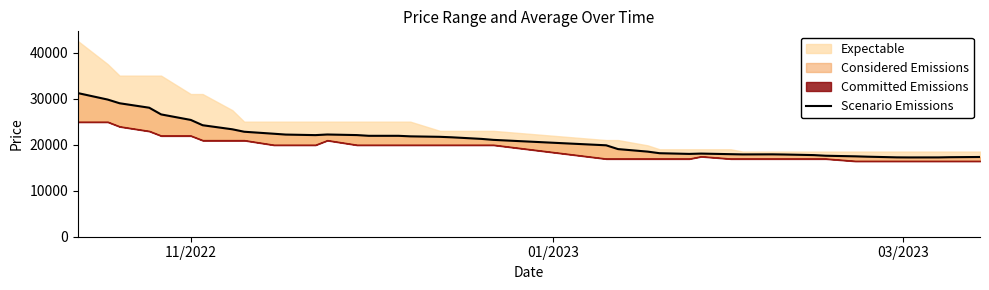

Is it true that the value at 11/2022 is 25375?

True